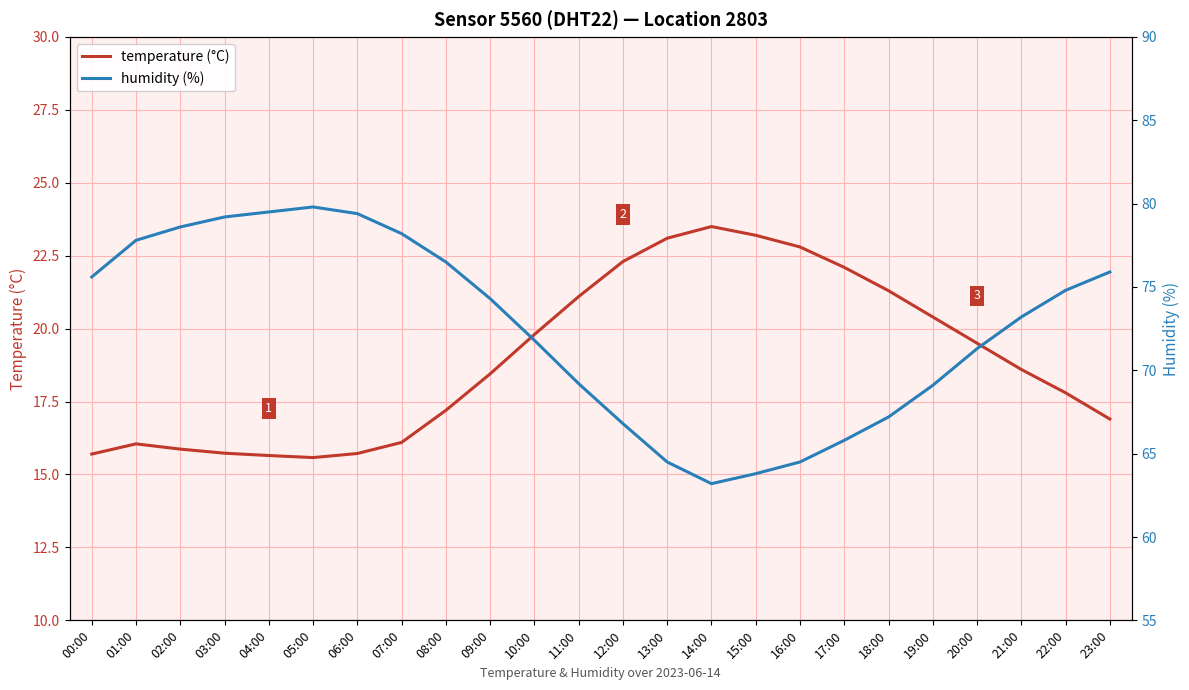

How many interior local peaks does the humidity (%) series have?

1